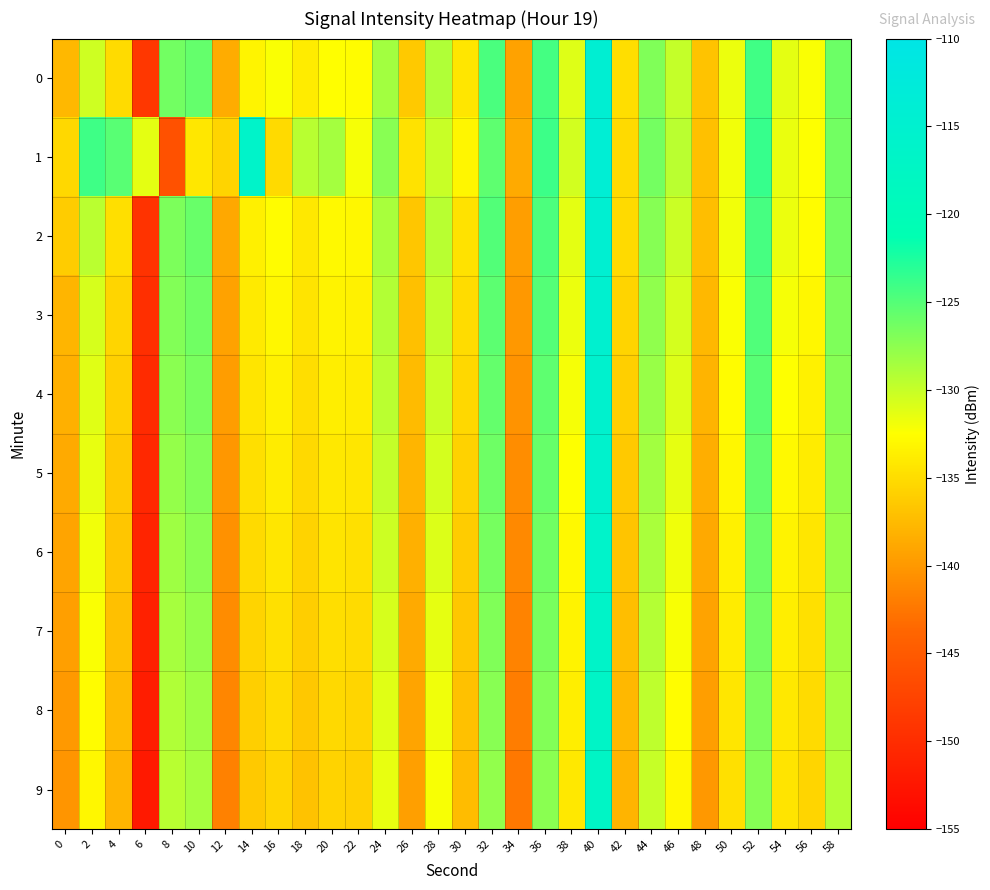

How many categories are shown in the chart?

30